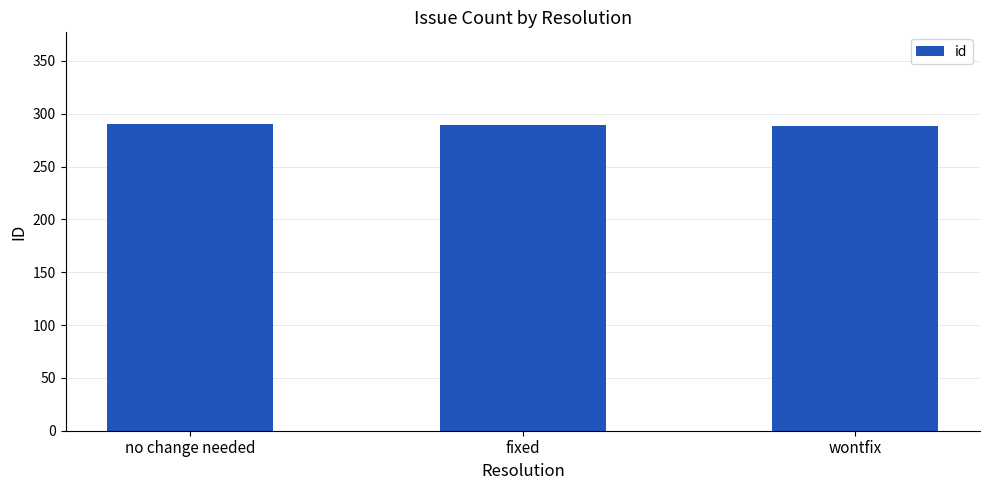

How many values are between 288 and 290?

3